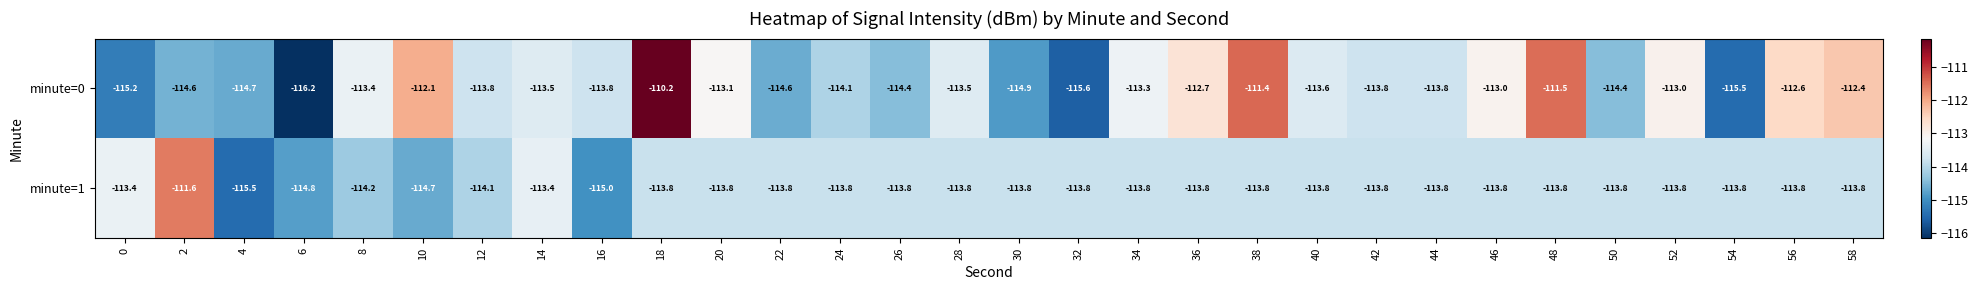

The value of minute=0 at 54 is -115.5. True or false?

True